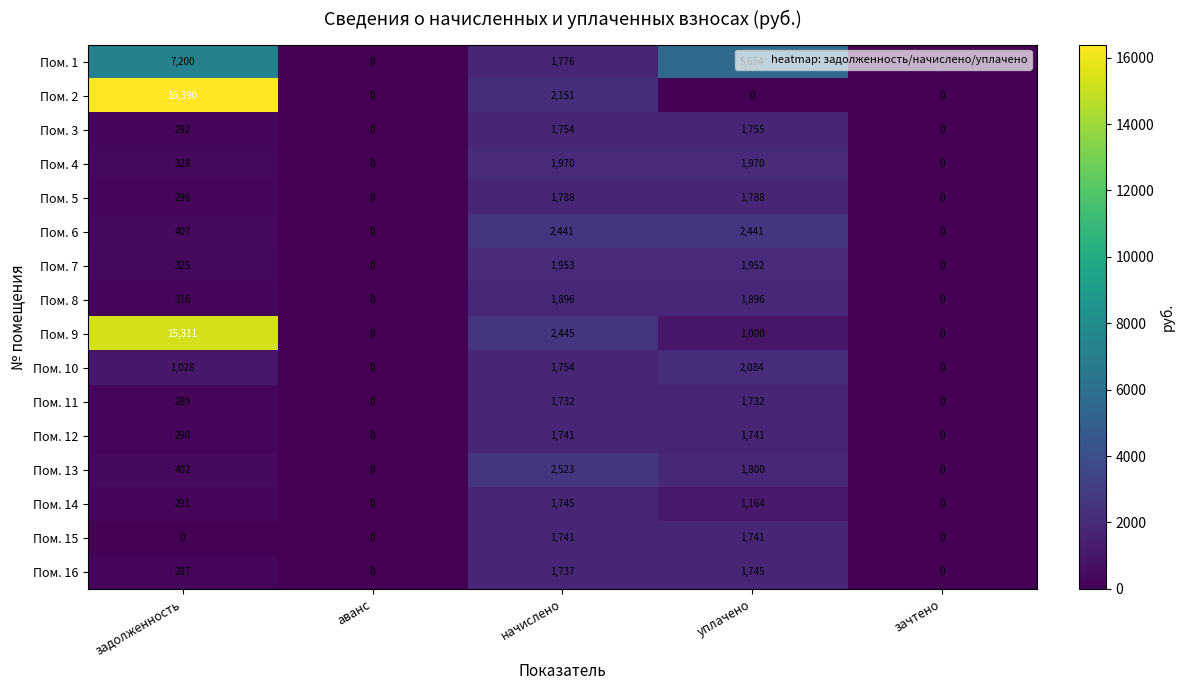

What is the average value of the Пом. 15 series?

696